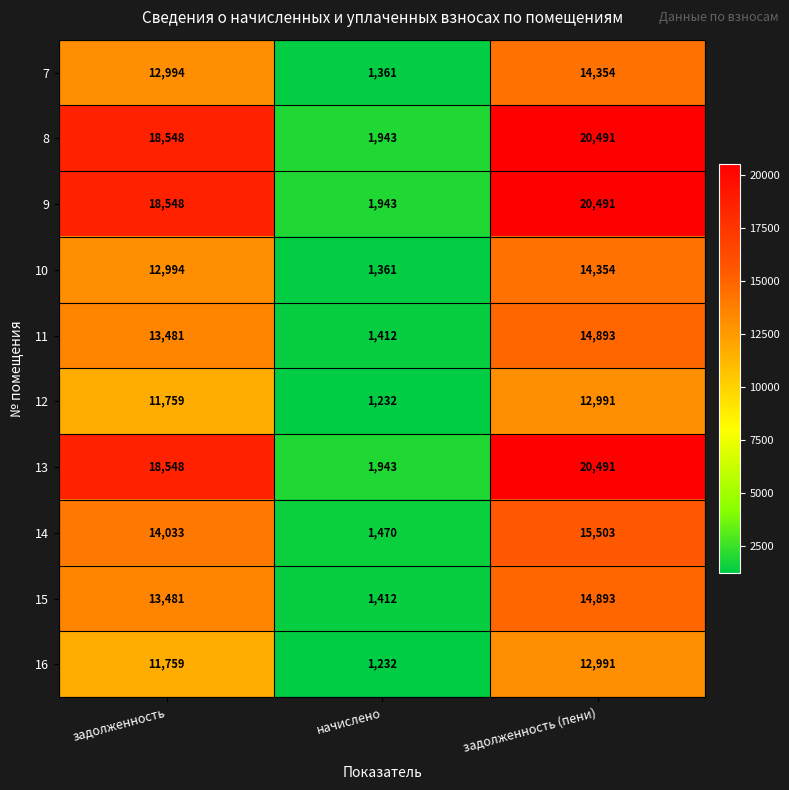

What is the total value across all series at начислено?

15309